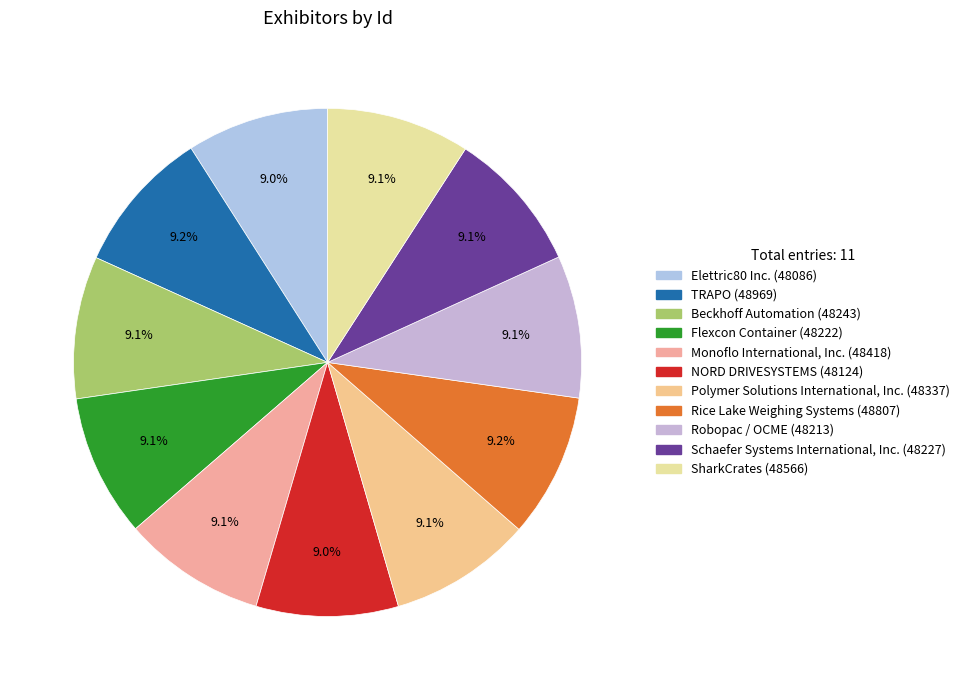

The TRAPO slice represents 9% of the pie. True or false?

True